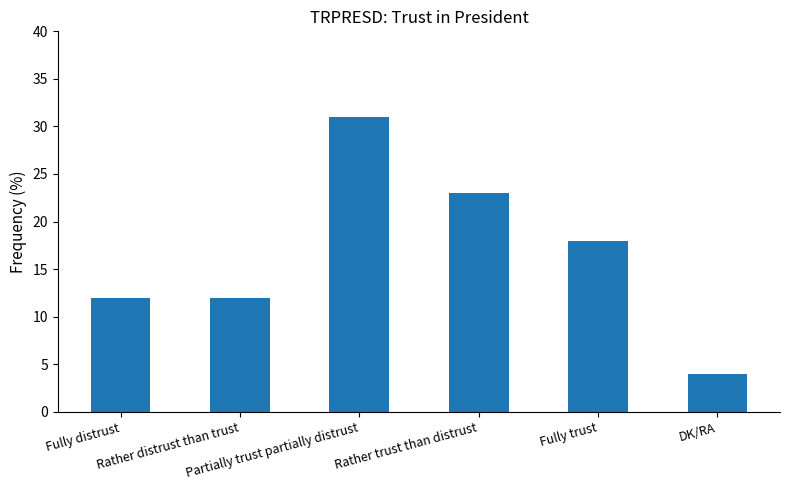

How many data points does each series have?

6